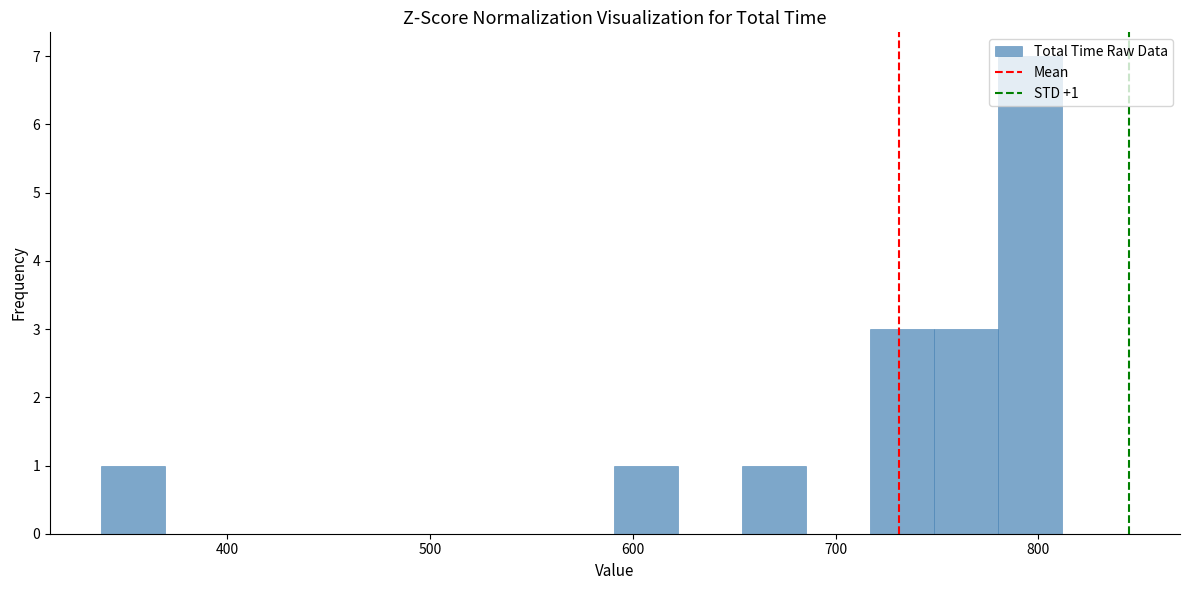

Read against the x-axis, roughly where is the centre of the tallest bar?

800